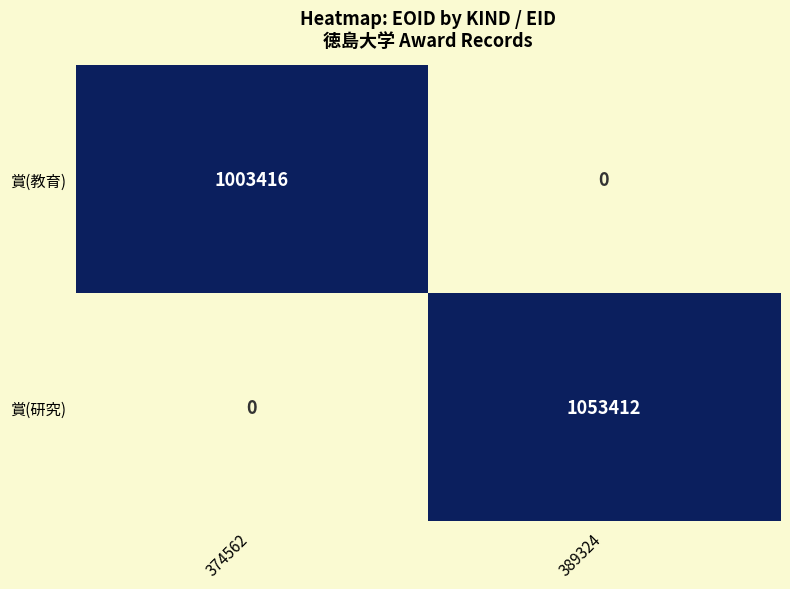

Which series changed the most between 374562 and 389324?

賞(研究)